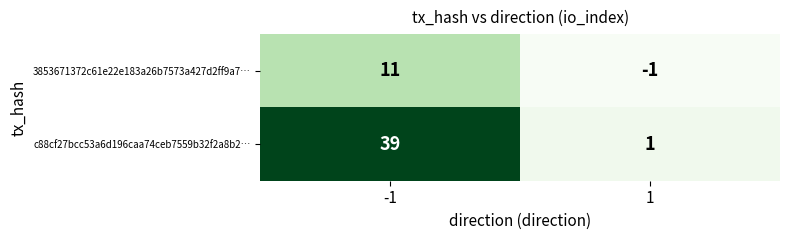

Rank the series by their average value, from highest to lowest.

c88cf27bcc53a6d196caa74ceb7559b32f2a8b2…, 3853671372c61e22e183a26b7573a427d2ff9a7…